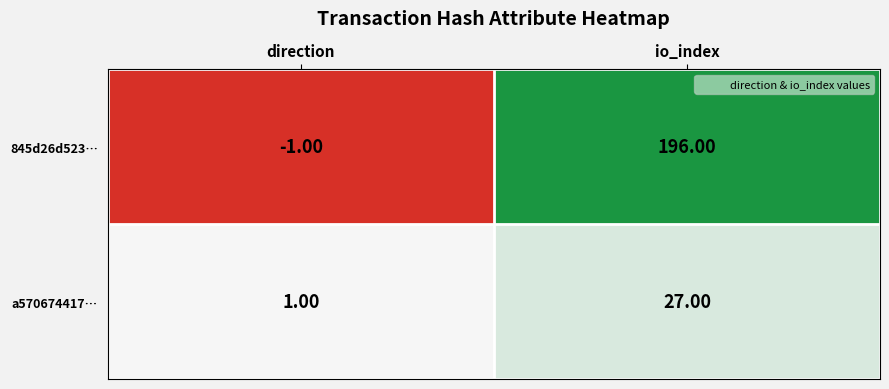

Which series has the widest spread of values?

845d26d523…